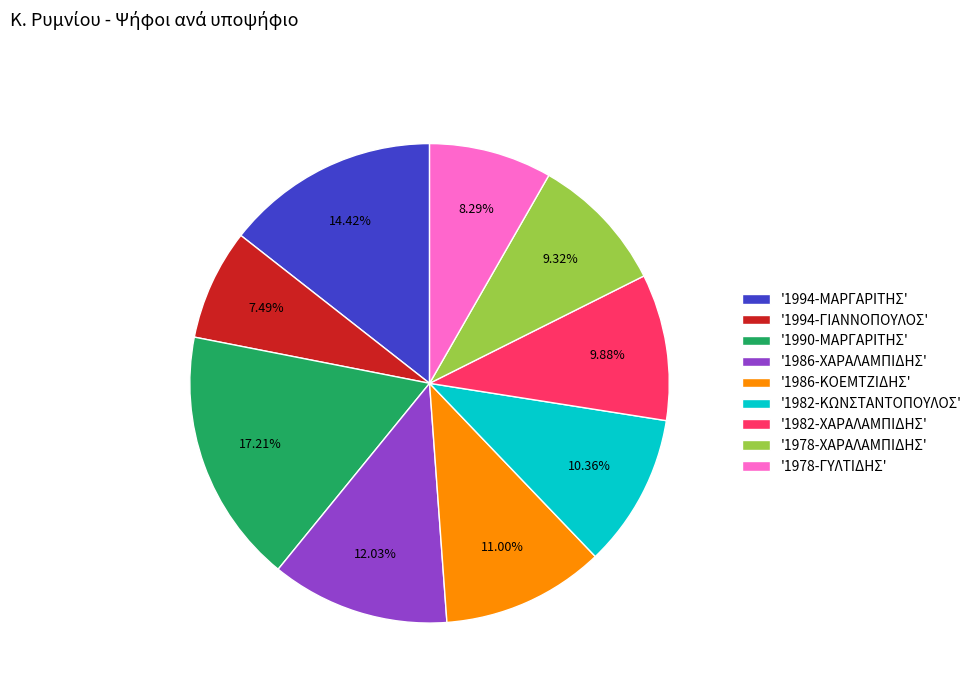

Combined, do '1986-ΧΑΡΑΛΑΜΠΙΔΗΣ' and '1994-ΓΙΑΝΝΟΠΟΥΛΟΣ' account for over 50%?

No